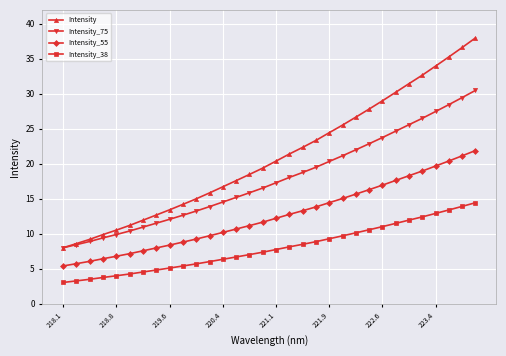

Rank the series by their maximum value, from lowest to highest.

Intensity_38, Intensity_55, Intensity_75, Intensity